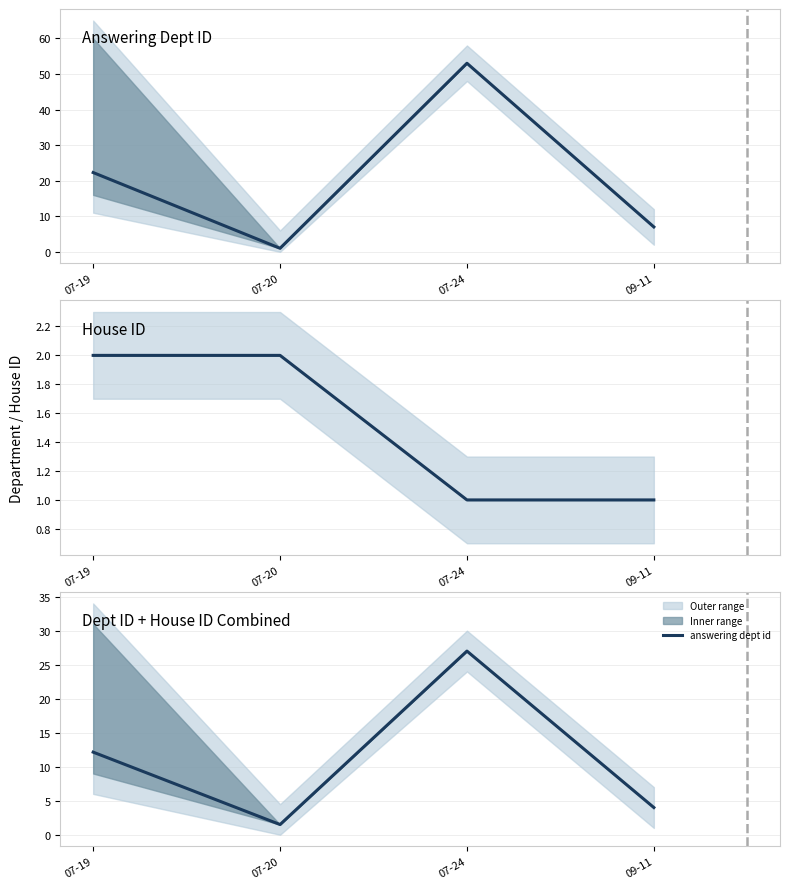

Which series has the widest spread of values?

answering dept id